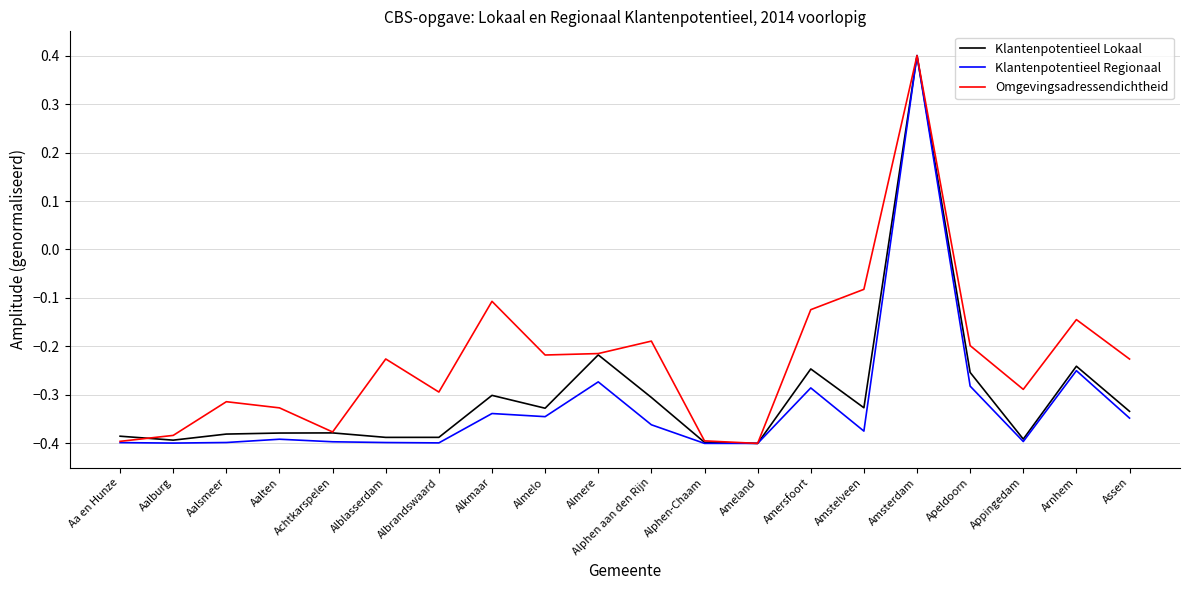

At which category is the sum across all series the highest?

Amsterdam